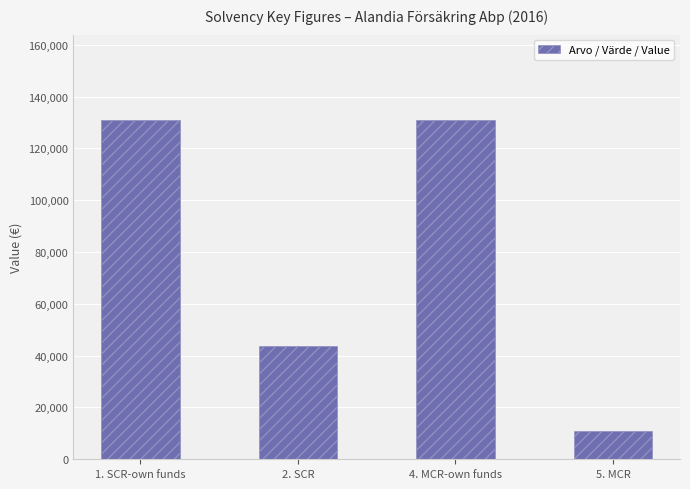

Between 5. MCR and 2. SCR, which is larger?

2. SCR